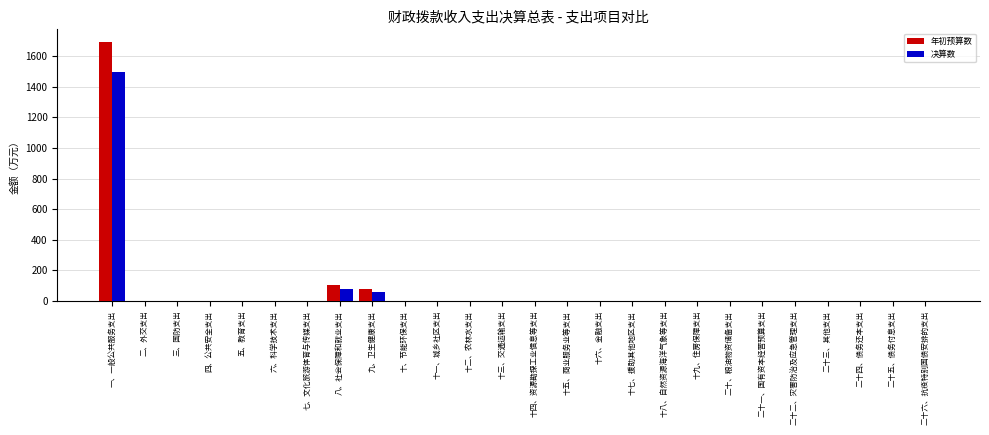

Which category has the highest value across all series?

一、一般公共服务支出